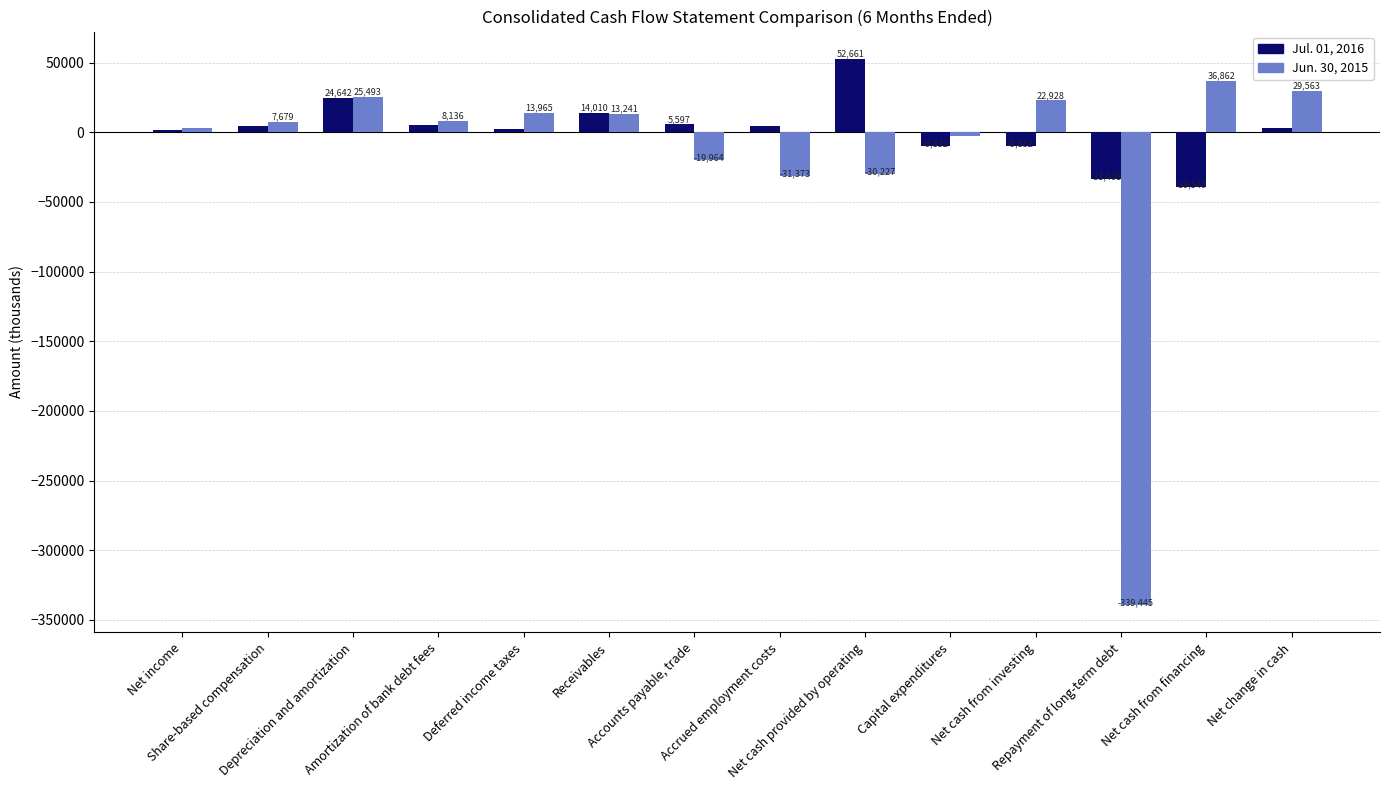

How many data points does each series have?

14